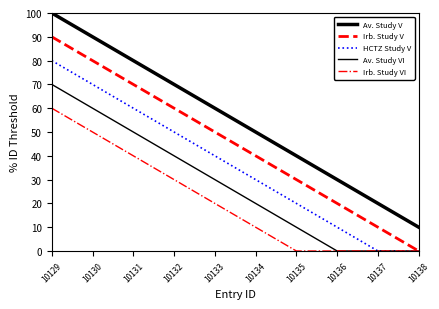

Which series has the widest spread of values?

Av. Study V